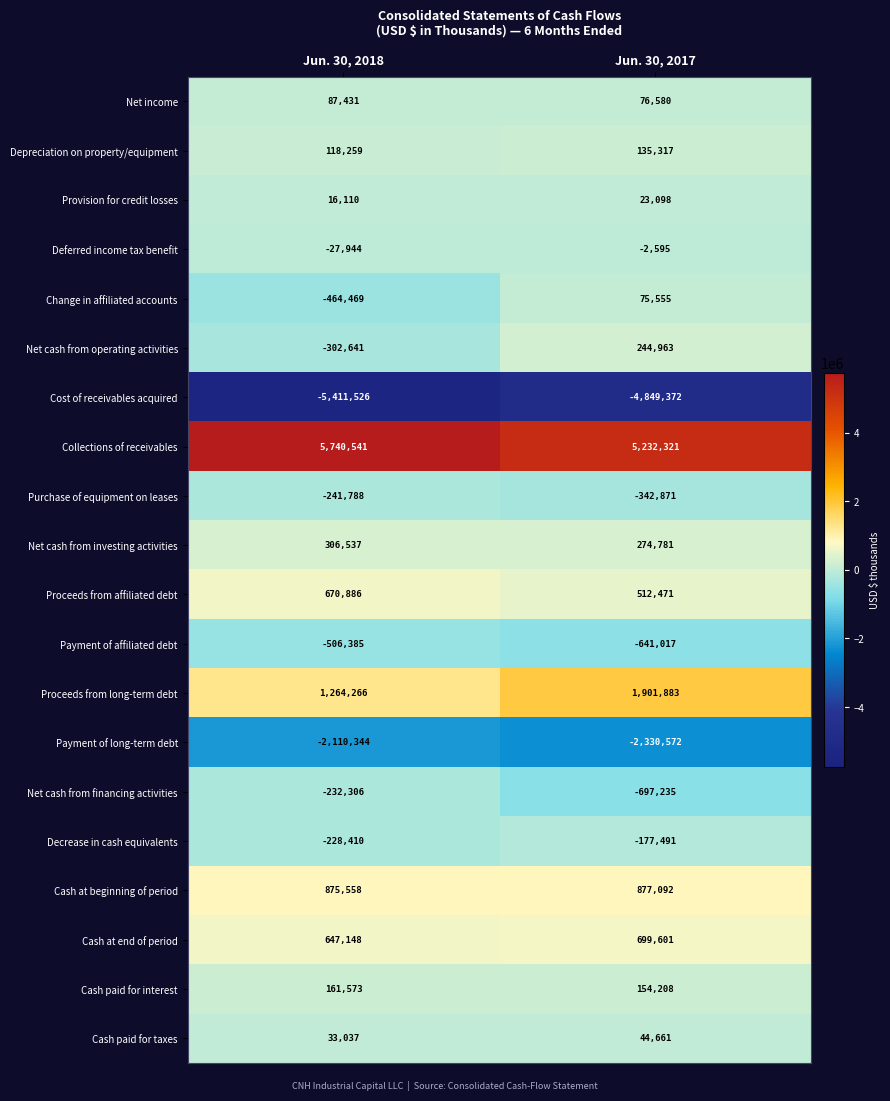

What is the sum of all Net cash from operating activities values?

-57678